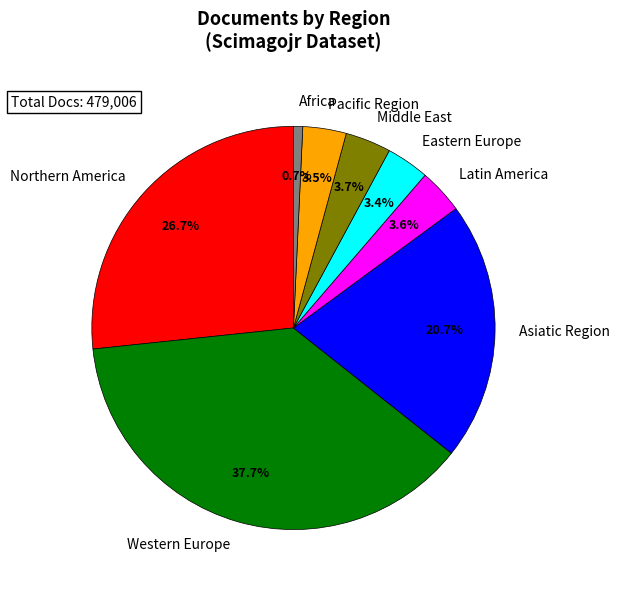

Is there any slice that represents more than half of the pie?

No